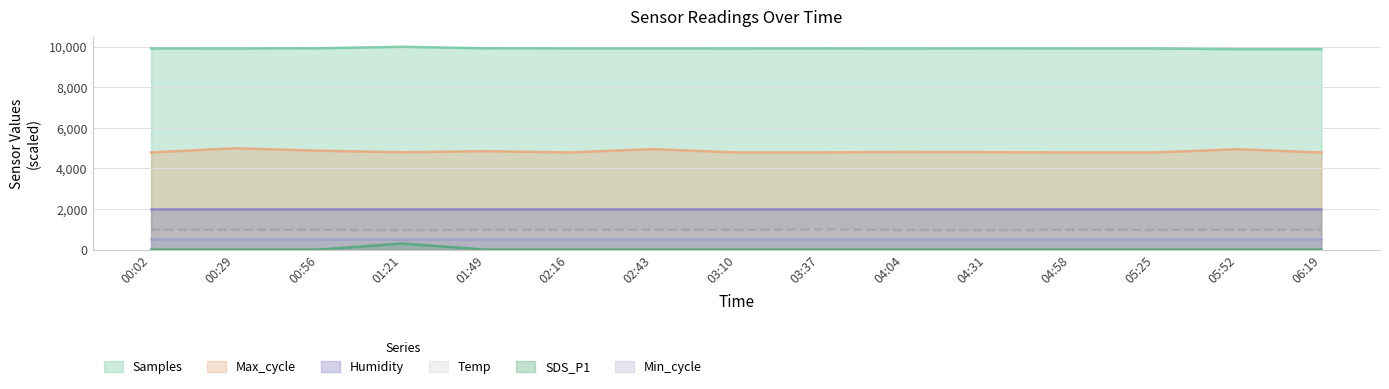

Which series changed the most between 02:16 and 04:31?

Temp